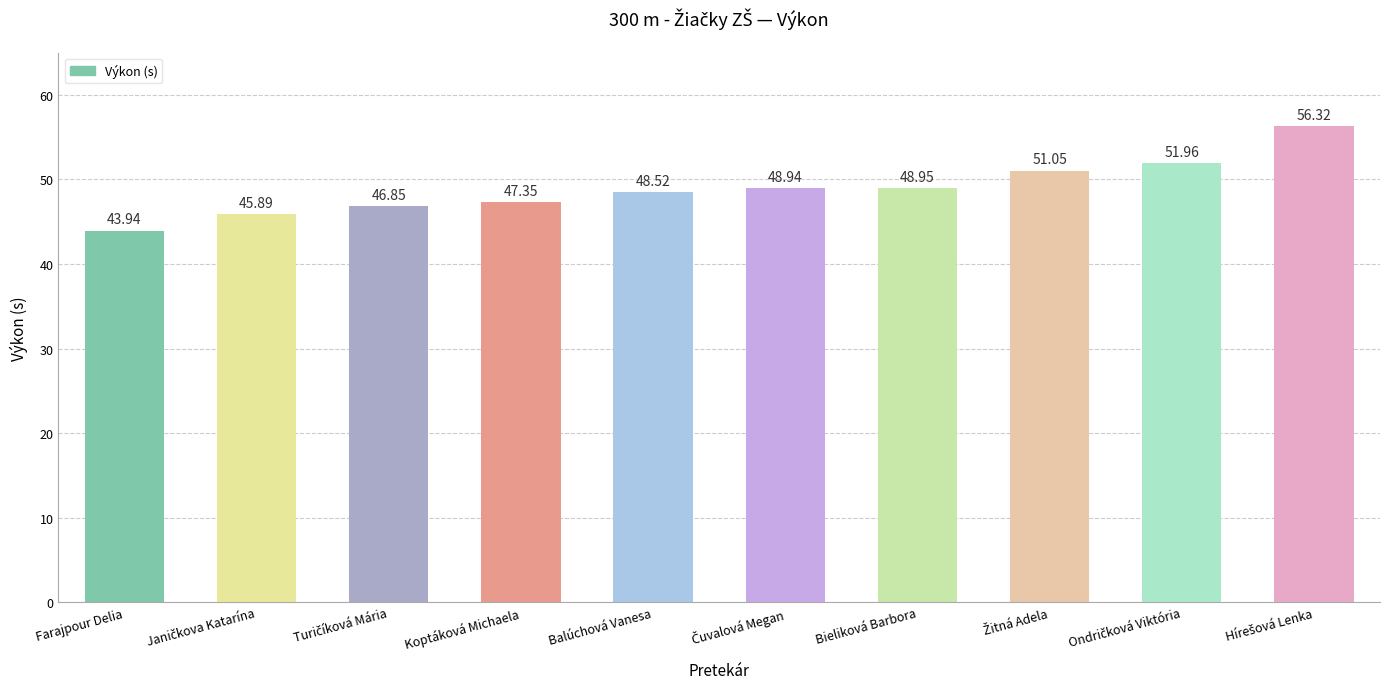

What is the difference between the maximum and minimum values?

12.4